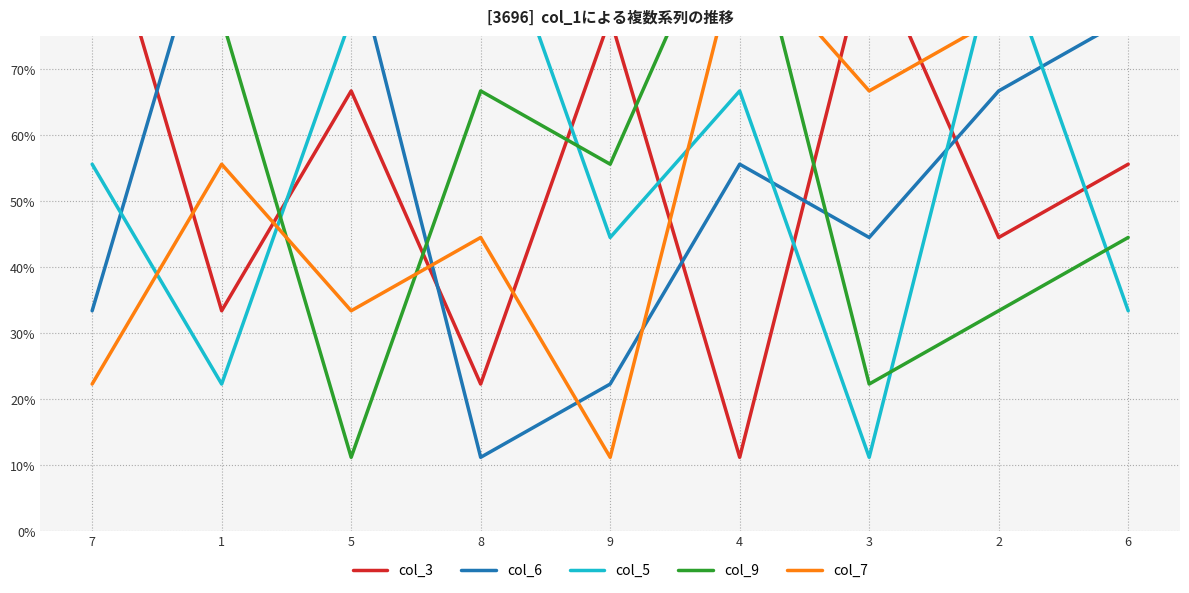

At which label is col_5 closest to 0?

3